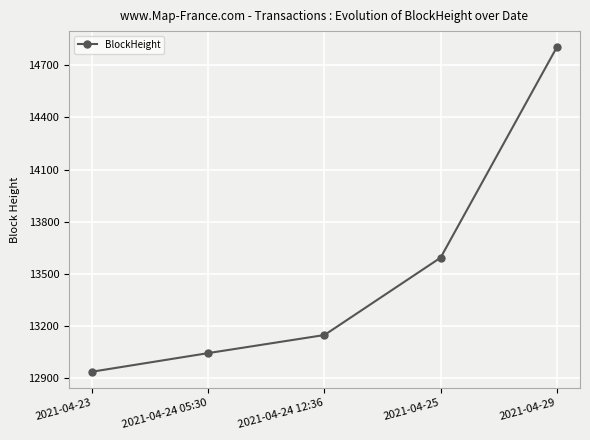

How many data points are less than 13148?

2